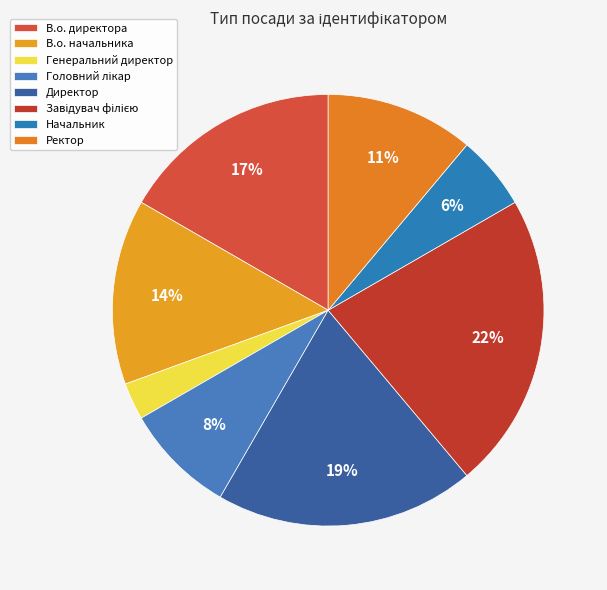

True or false: Завідувач філією accounts for 36% of the total.

False